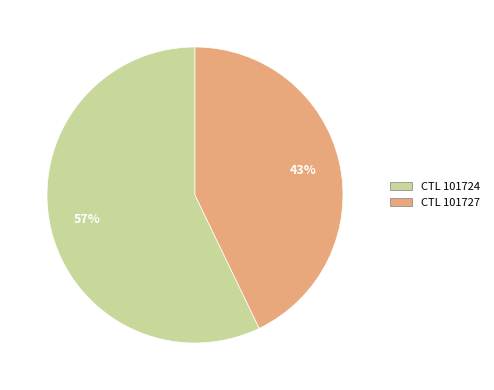

Is there a majority slice in this chart?

Yes